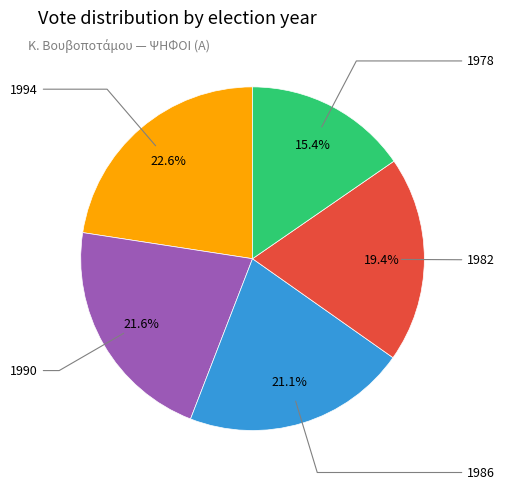

Is there a majority slice in this chart?

No